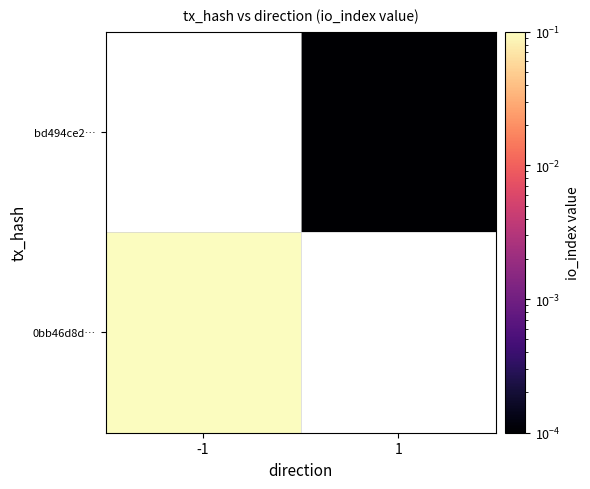

At which label does bd494ce2… first exceed 0?

1